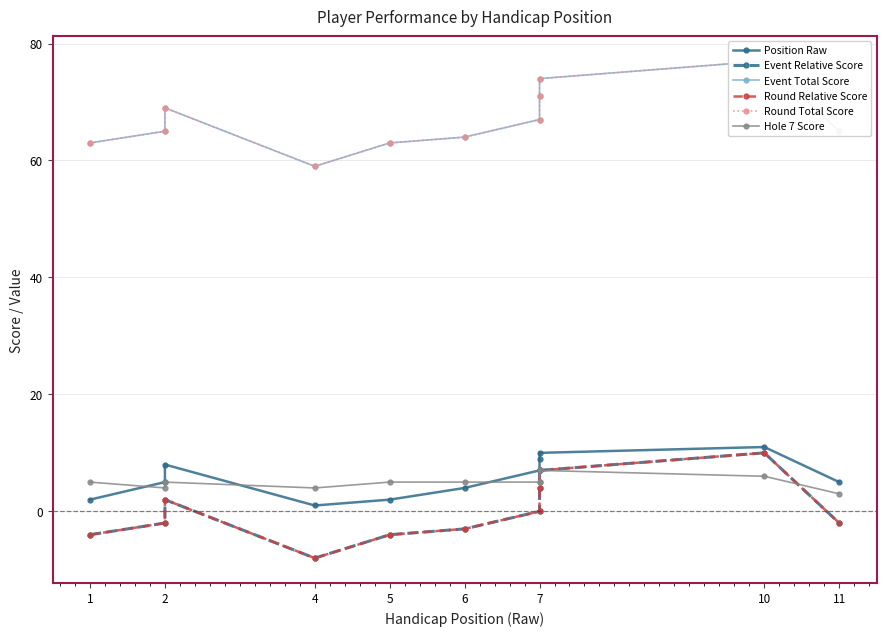

What is the difference between the second highest and second lowest values in the Position Raw series?

8